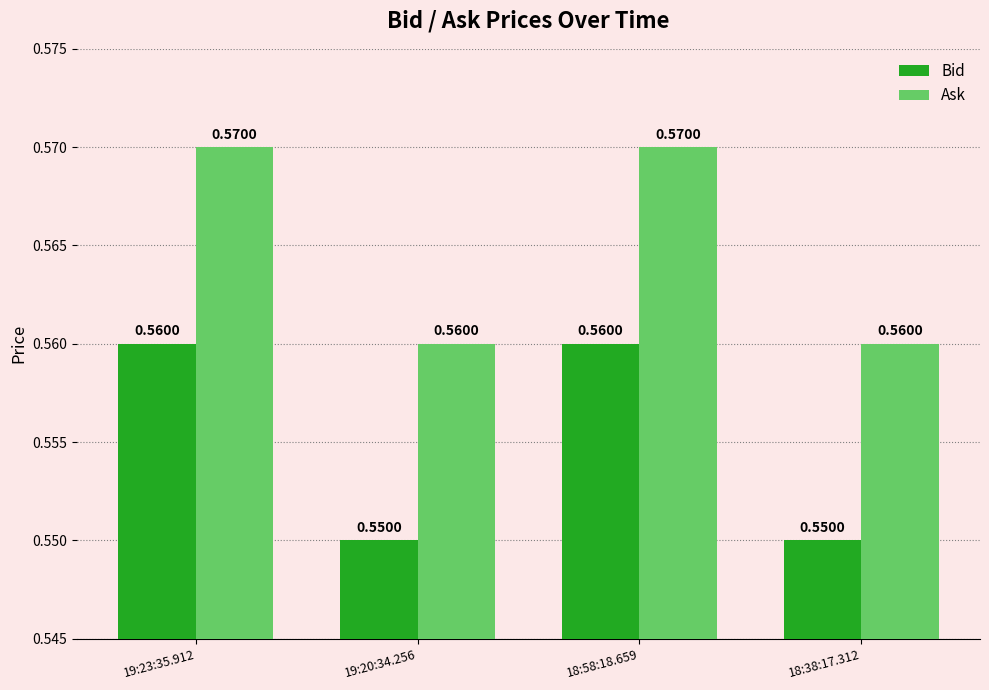

Does the chart contain any negative values?

No